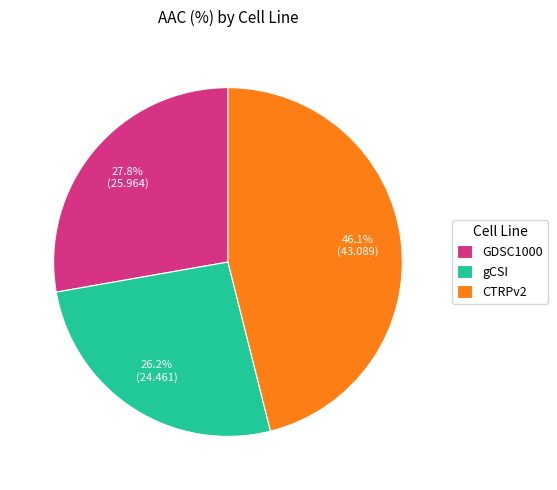

Is there any slice that represents more than half of the pie?

No